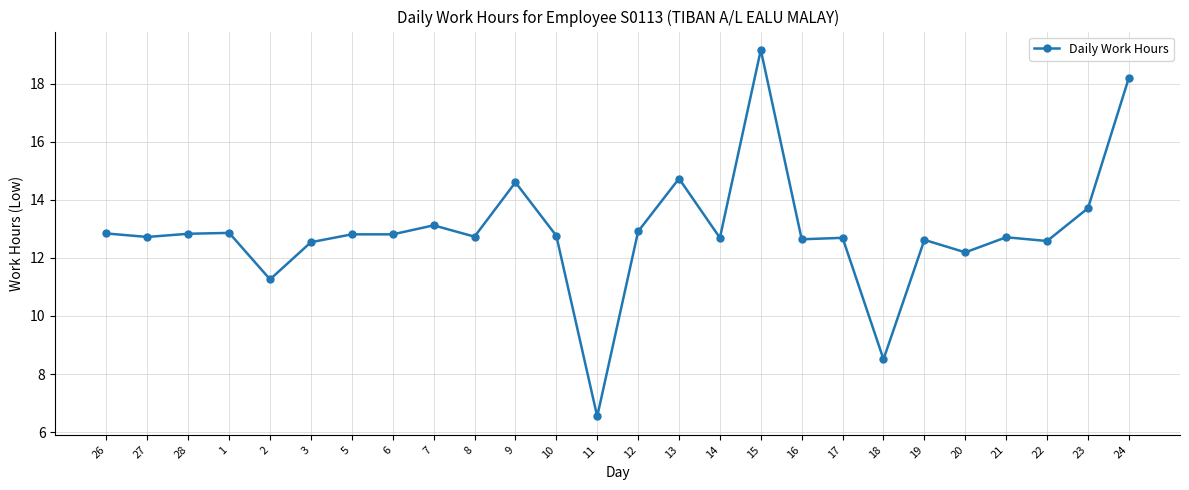

How many lines are shown in the chart?

1